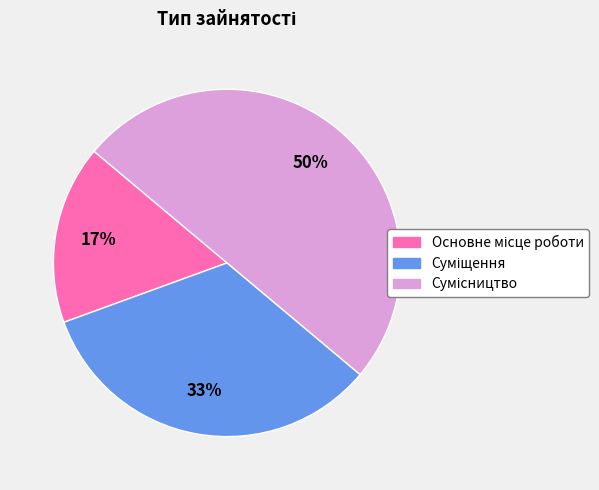

To the nearest percent, what is the difference between the largest and smallest slice percentages?

33%